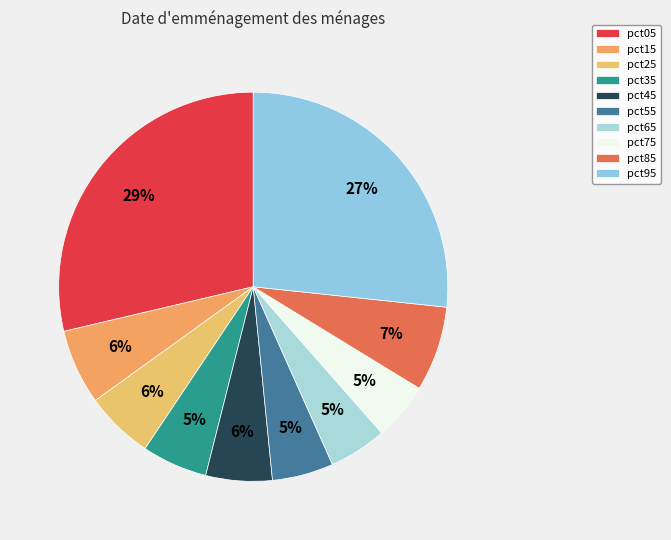

Count the number of slices in the pie.

10